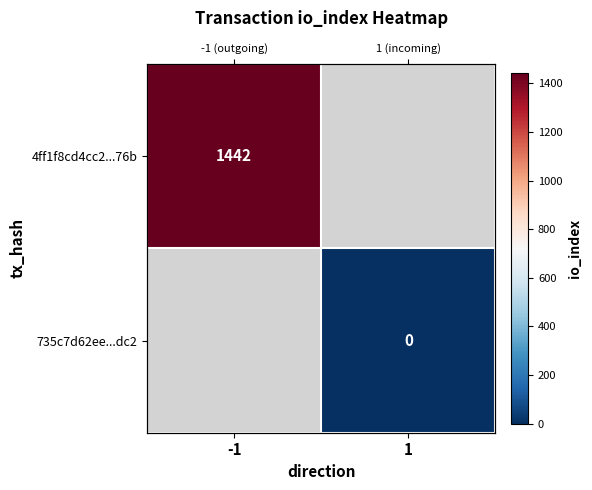

Which category has the lowest value across all series?

1